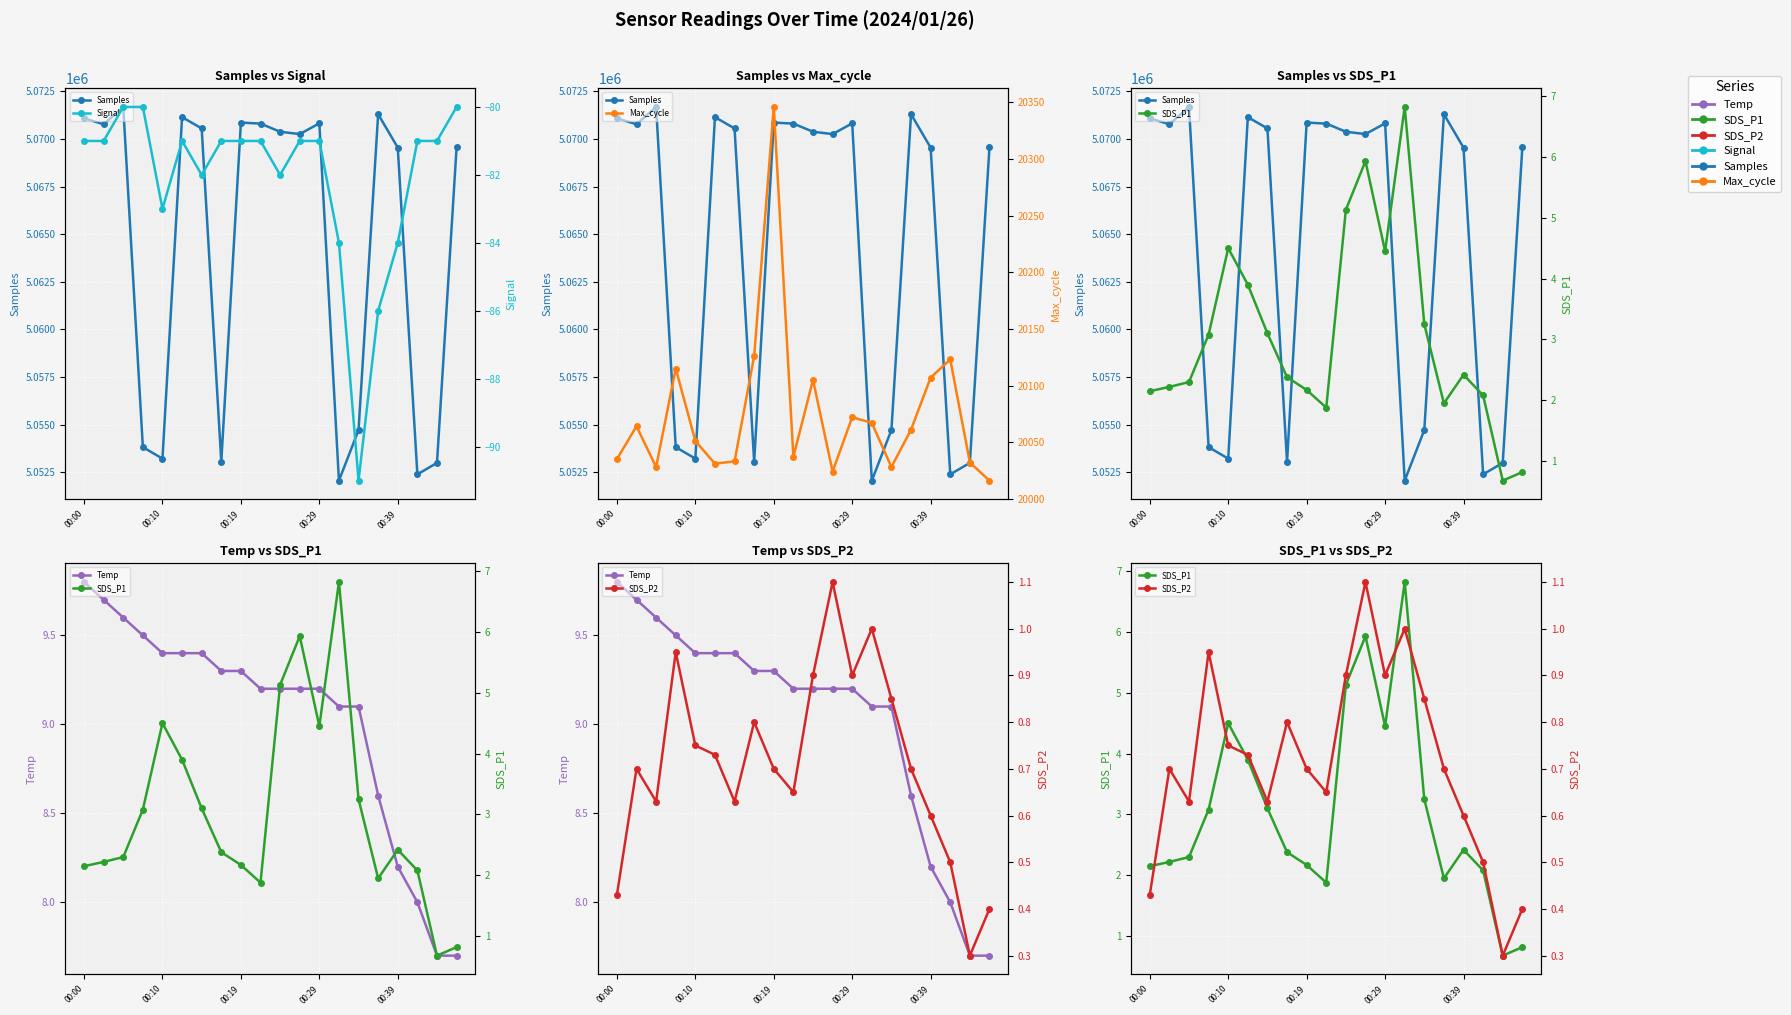

True or false: Max_cycle has a value of 20126.0 at 7.

True